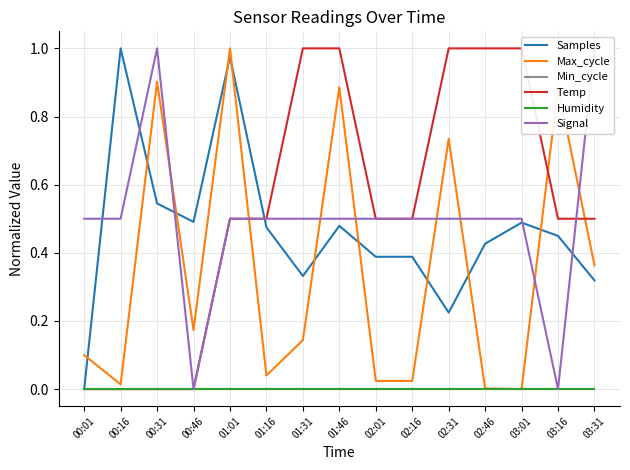

How many interior local valleys does the Max_cycle series have?

4